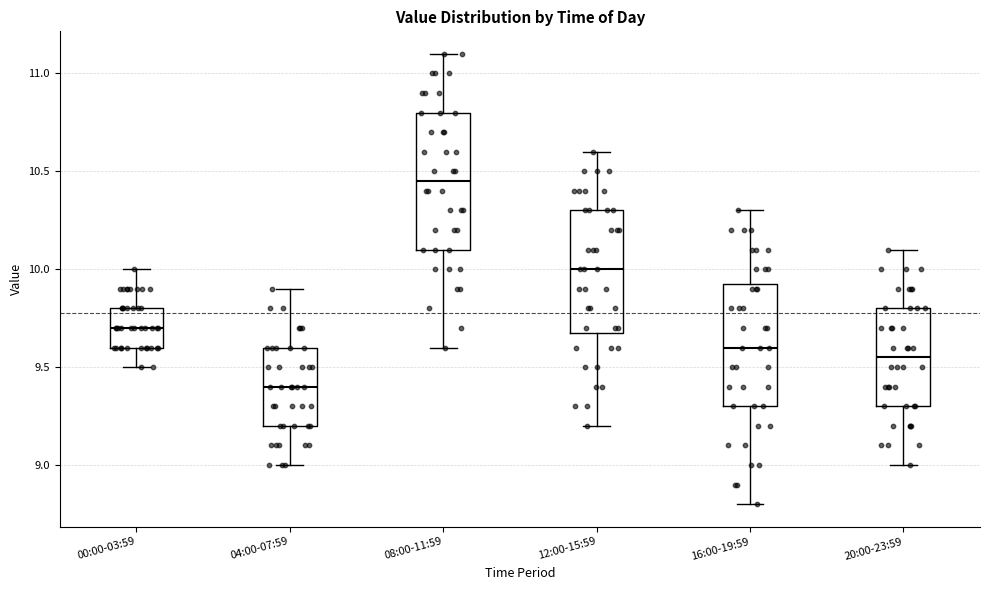

Comparing the boxes themselves (not the whiskers), which one is the tallest?

08:00-11:59